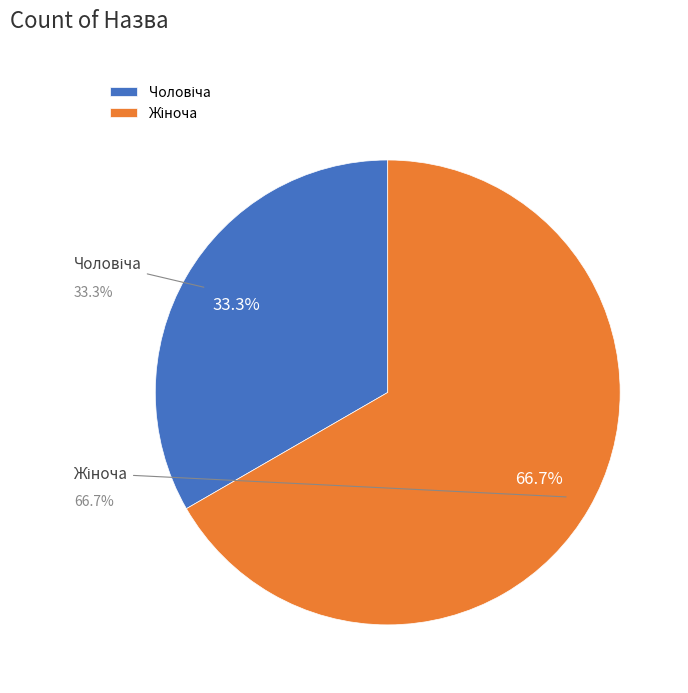

What is the majority slice?

Жіноча